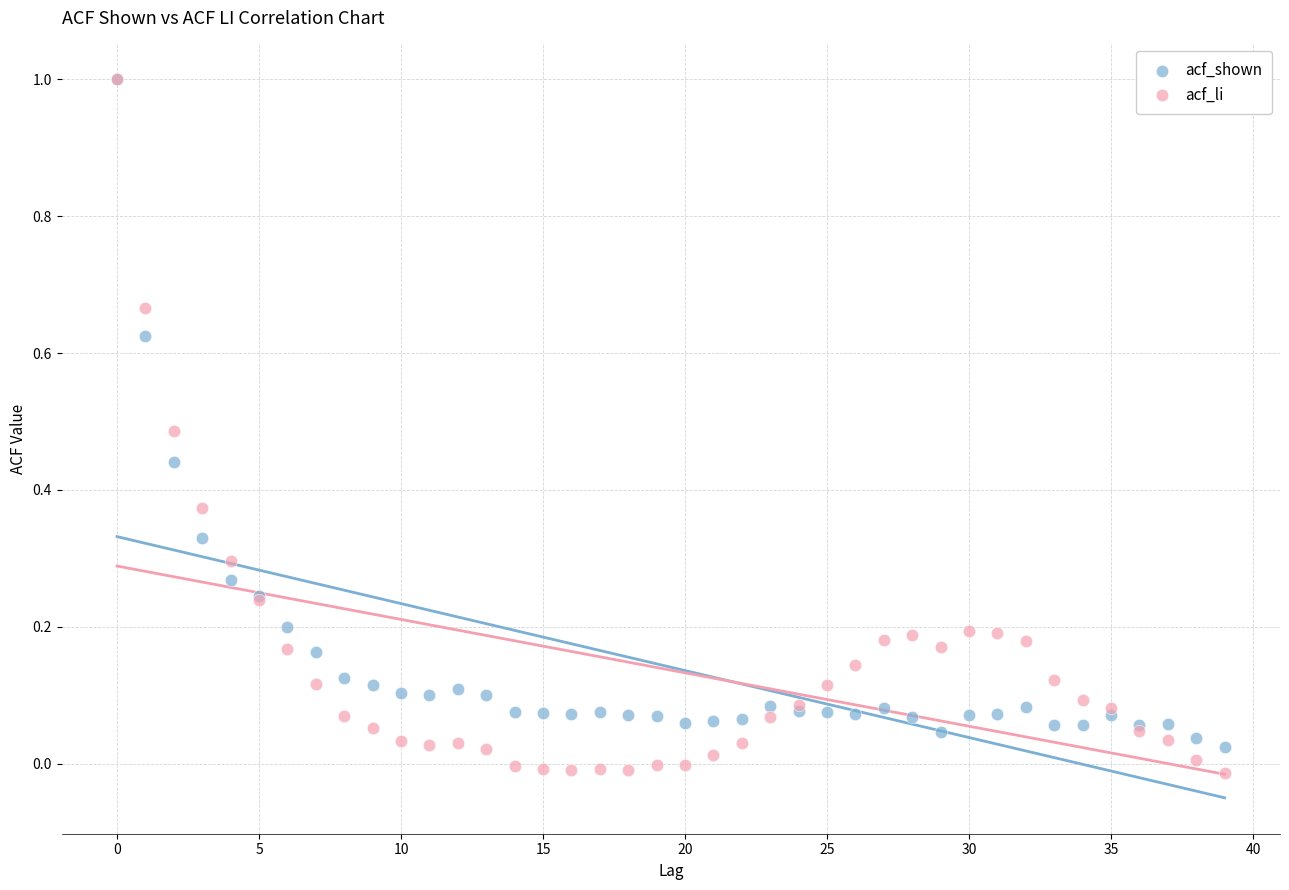

Which series has the widest spread of Y values?

acf_li